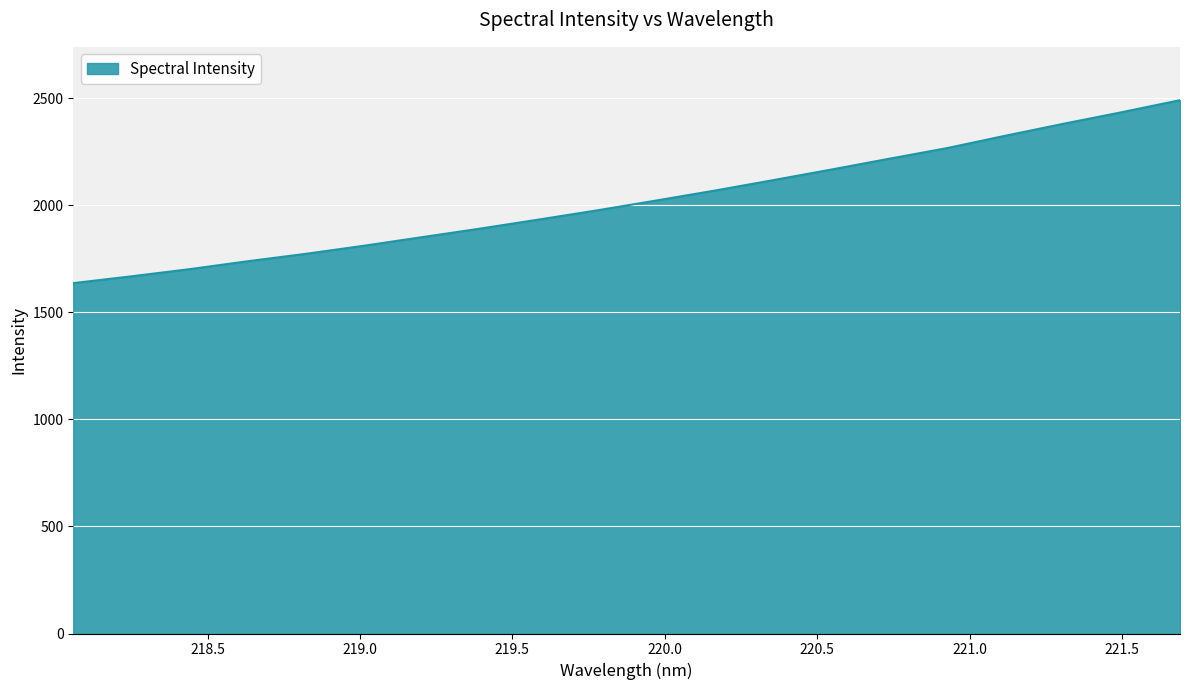

What is the difference between the second highest and second lowest values?

766.5